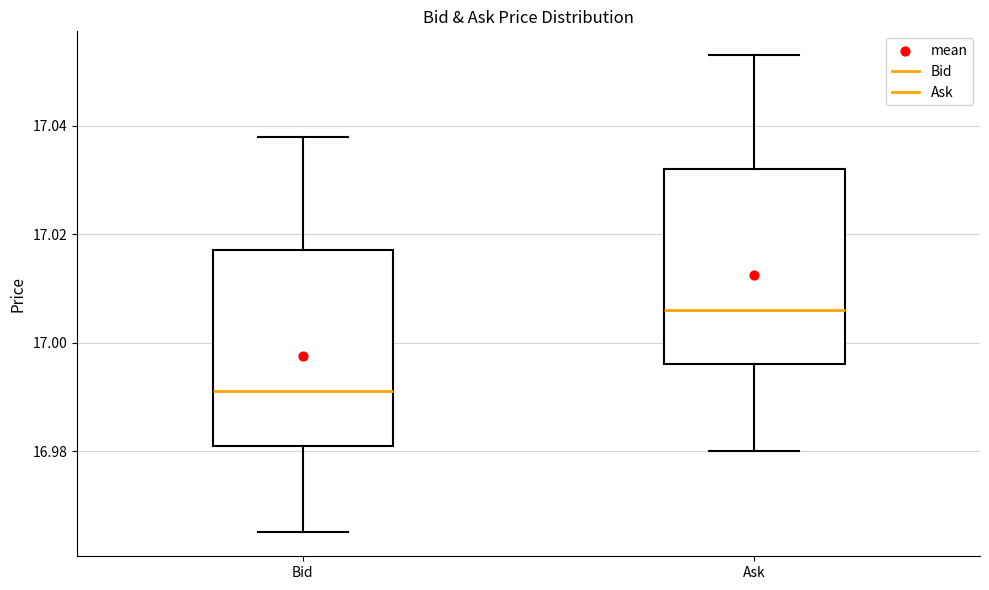

Reading left to right, read every box against the y-axis: the position of its median line, the range the box covers, and the ends of its whiskers. The values are not printed on the chart, so give them approximately, as read against the axis.

Bid: median 16.992, box 16.982 to 17.018, whiskers 16.966 to 17.038
Ask: median 17.006, box 16.996 to 17.032, whiskers 16.980 to 17.054